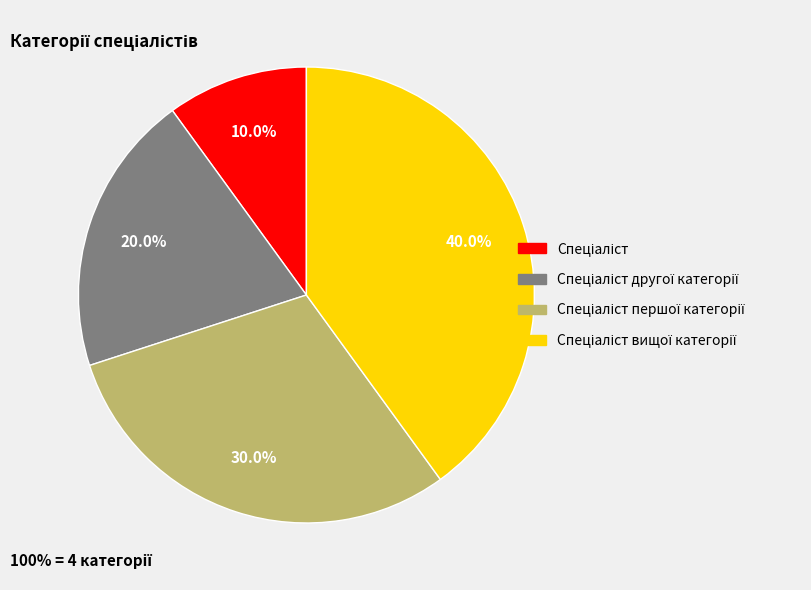

Is there any slice that represents more than half of the pie?

No